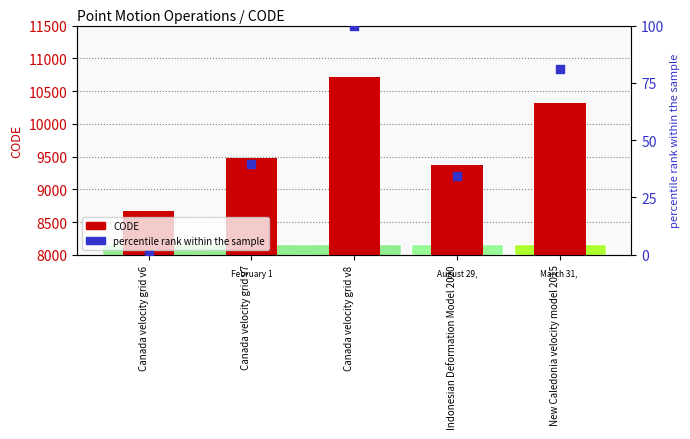

At how many categories does at least one series exceed 4763?

5